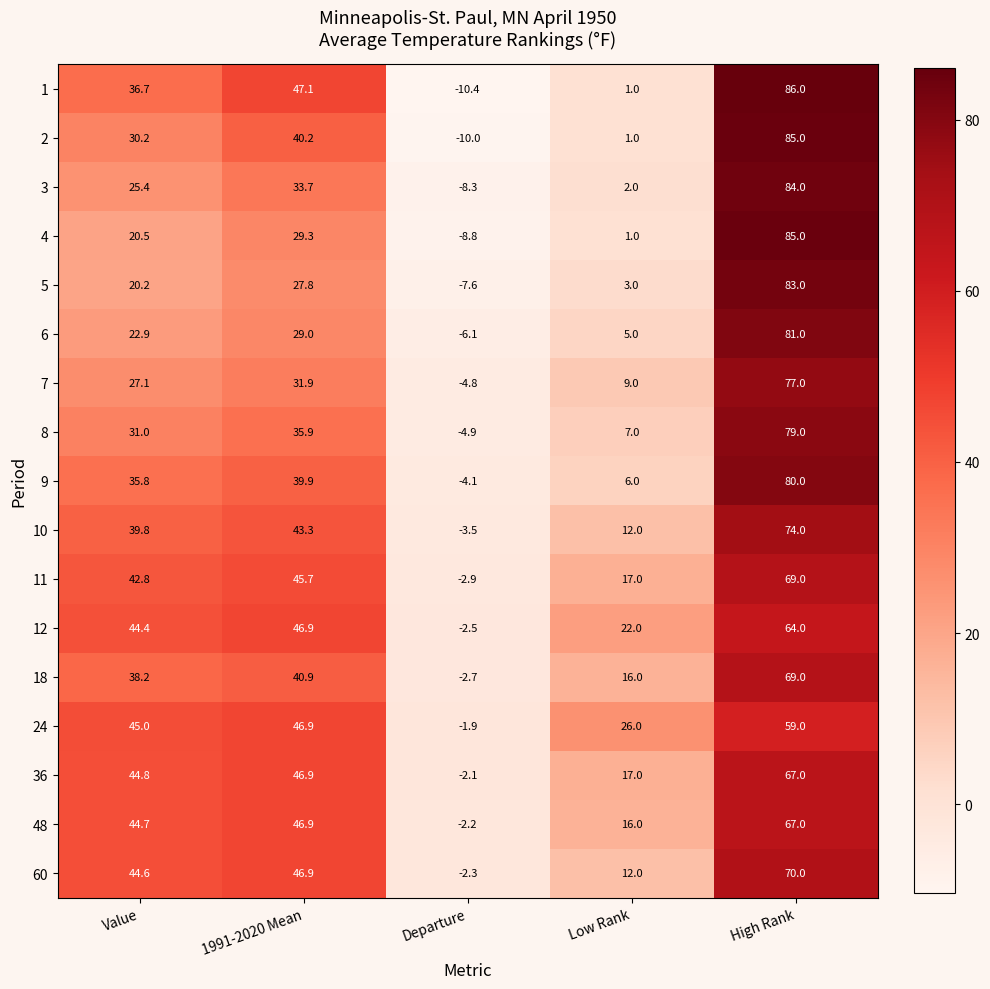

Where does the 4 series first go above 20?

Value